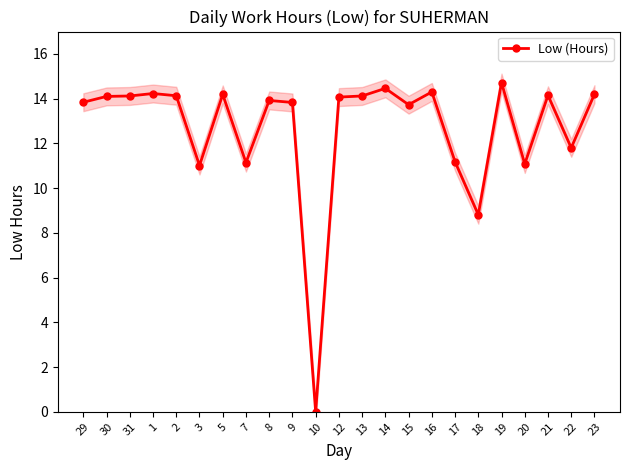

What is the label of the 13th point from the right?

10